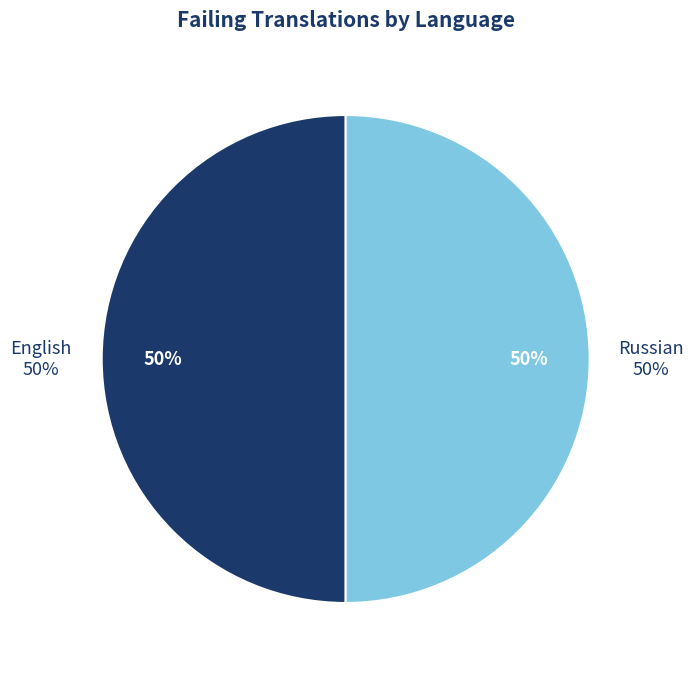

To the nearest percent, what is the combined percentage of English and Russian?

100%